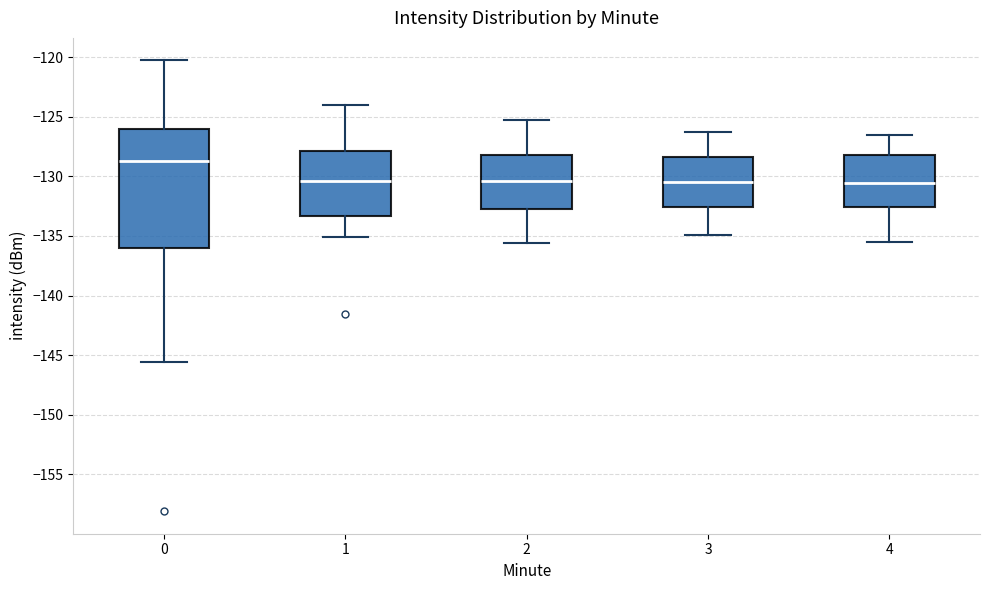

Which box's median line is the highest?

0